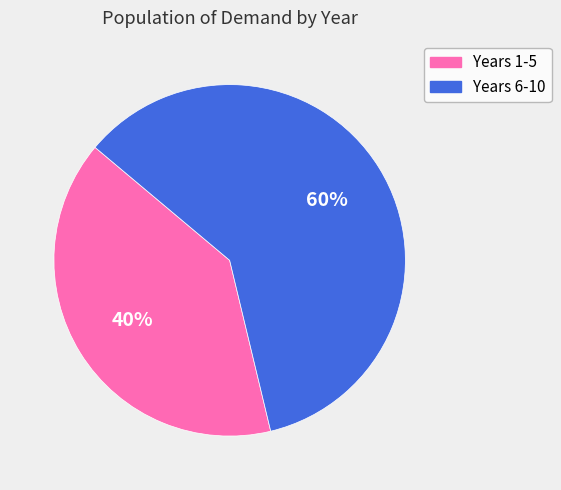

Is there any slice that represents more than half of the pie?

Yes